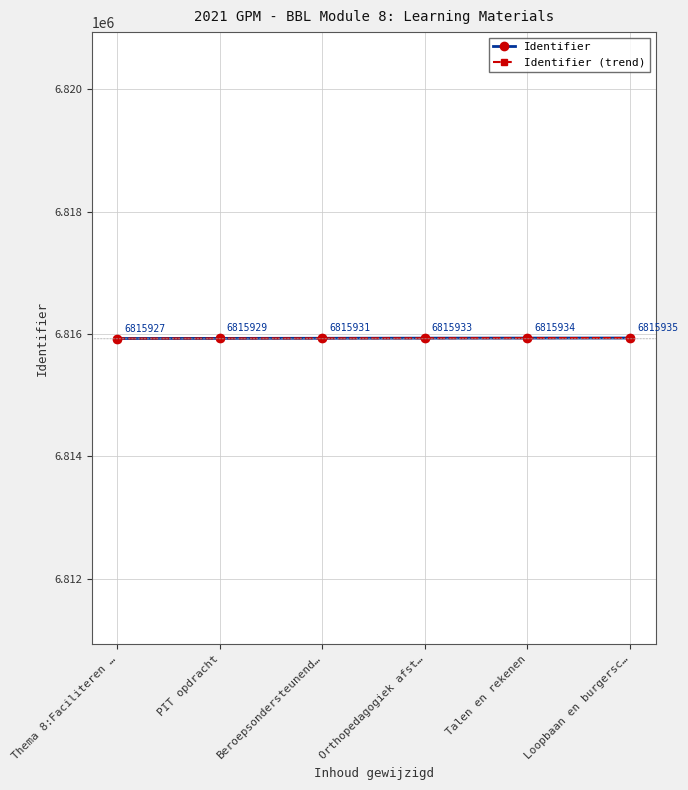

What is the approximate value of Identifier at Beroepsondersteunend…?

6815931.0